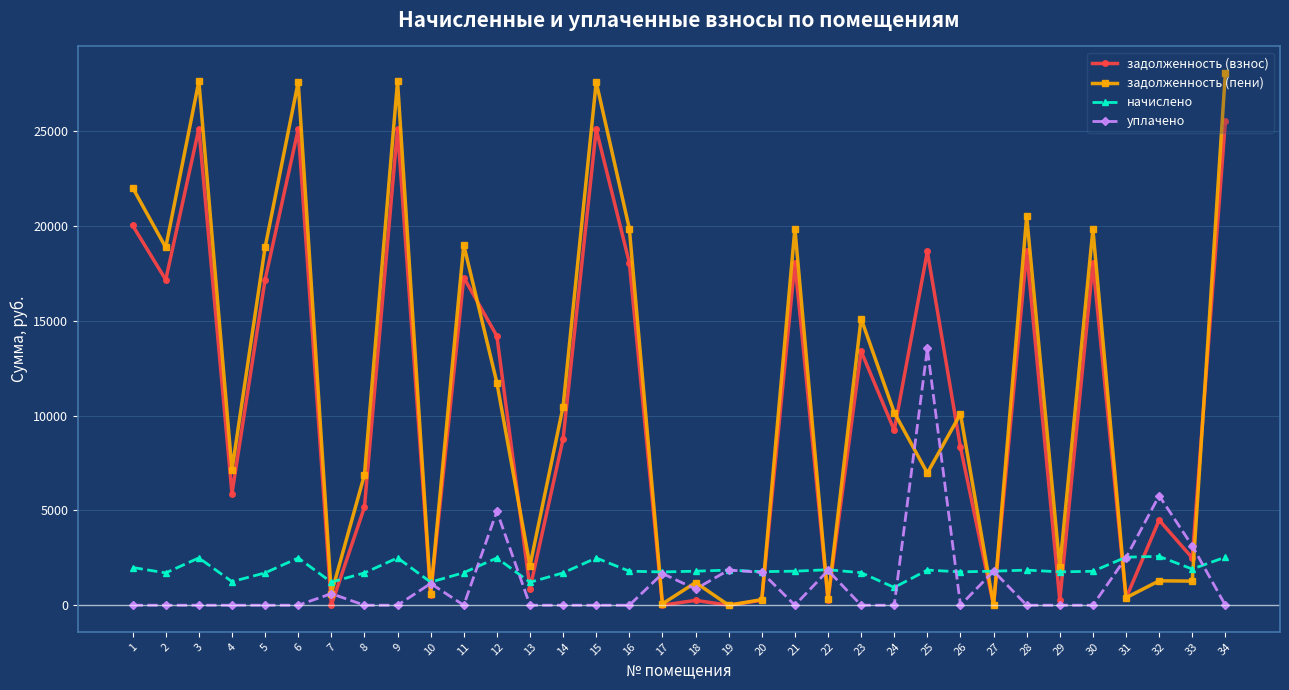

The задолженность (пени) series shows 15909.8 at 19. True or false?

False